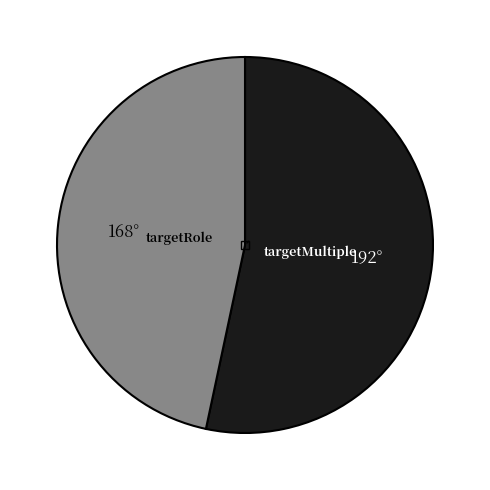

Is there a majority slice in this chart?

Yes